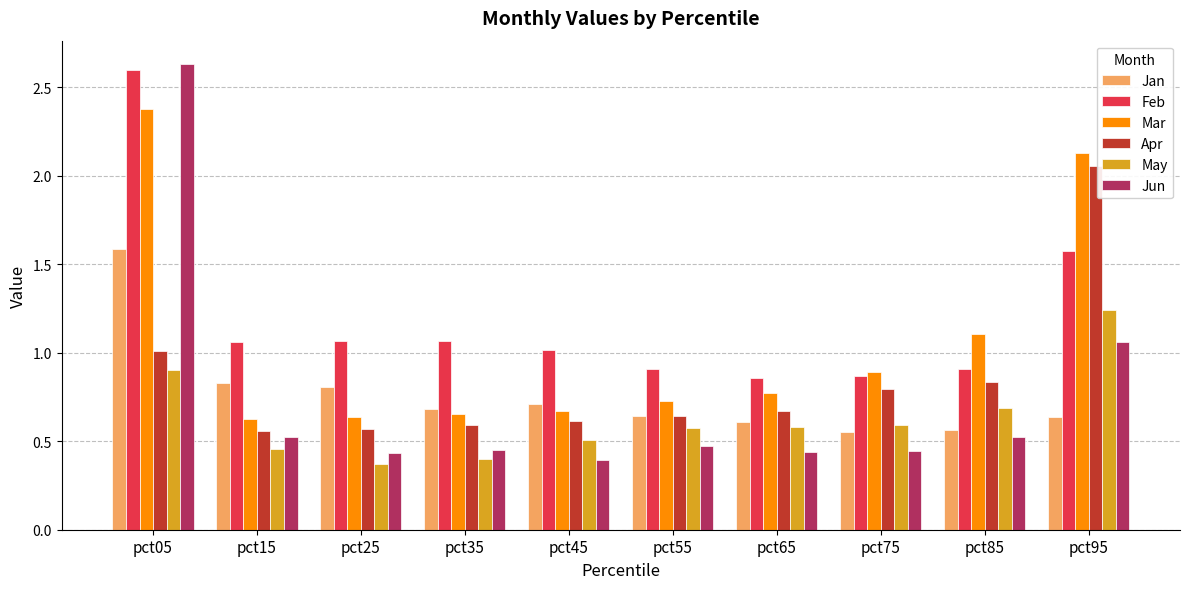

Count the number of data series in this chart.

6